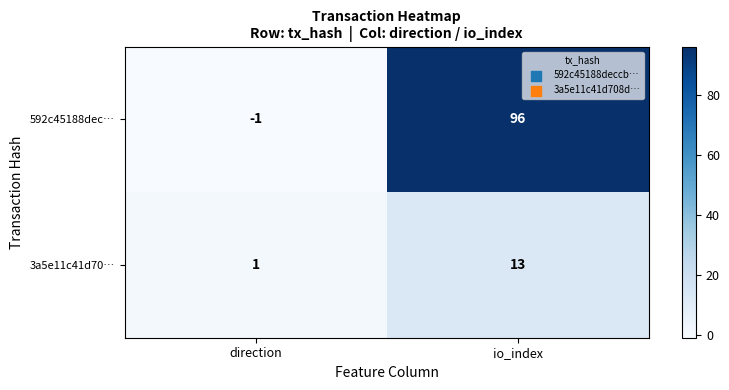

True or false: 3a5e11c41d70… has a value of 21 at io_index.

False